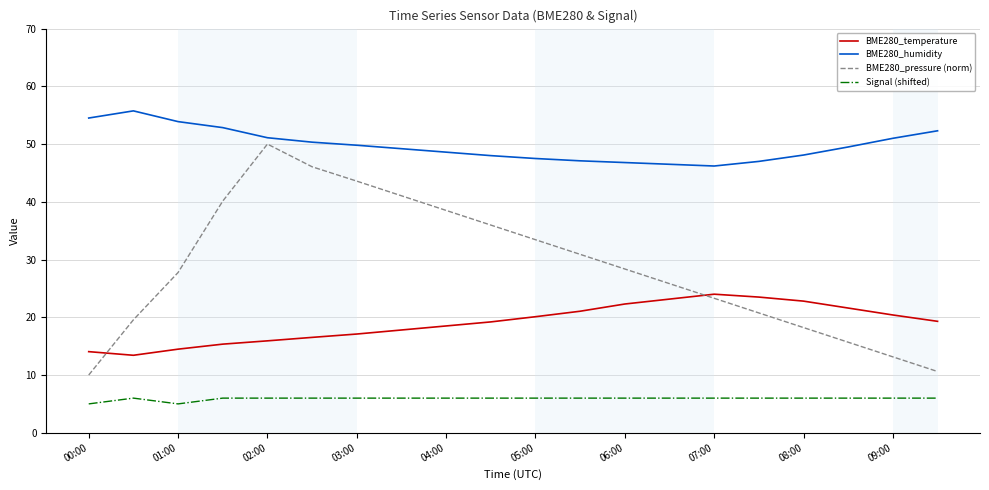

Count the number of data series in this chart.

4